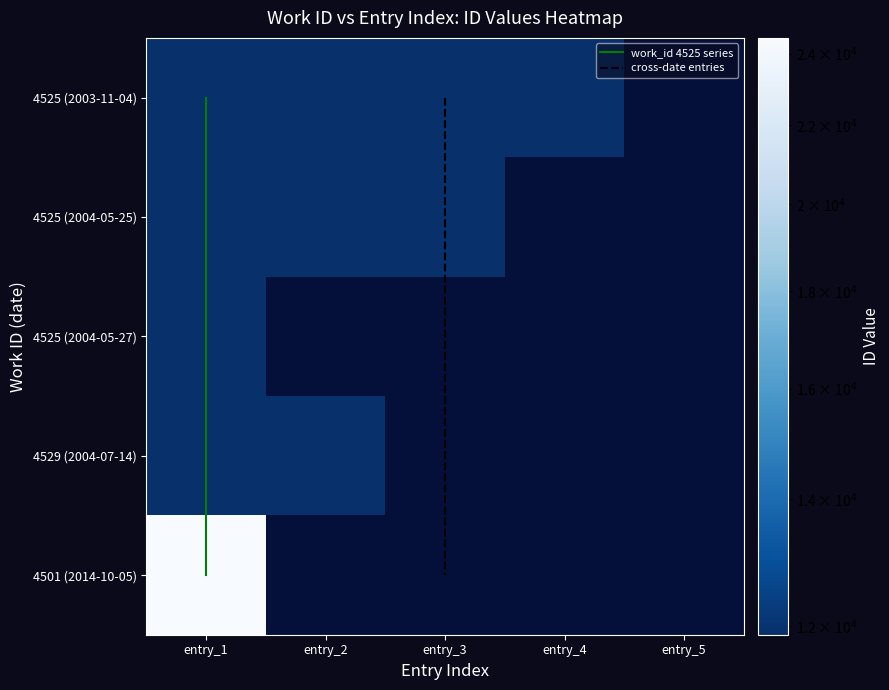

True or false: cross-date entries has a value of 1.7 at entry_3.

False